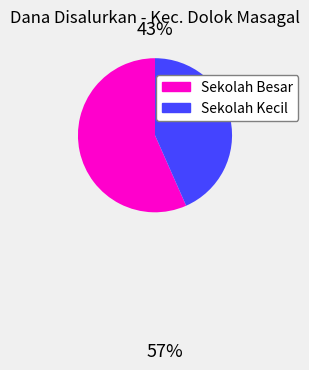

Does any single category account for the majority?

Yes